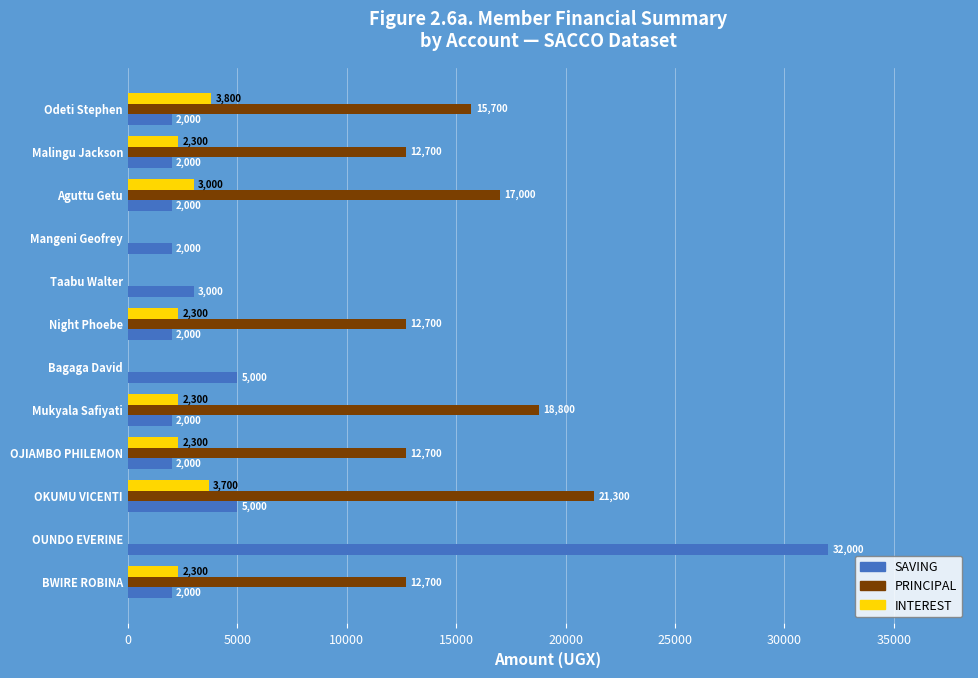

What is the sum of all PRINCIPAL values?

123600